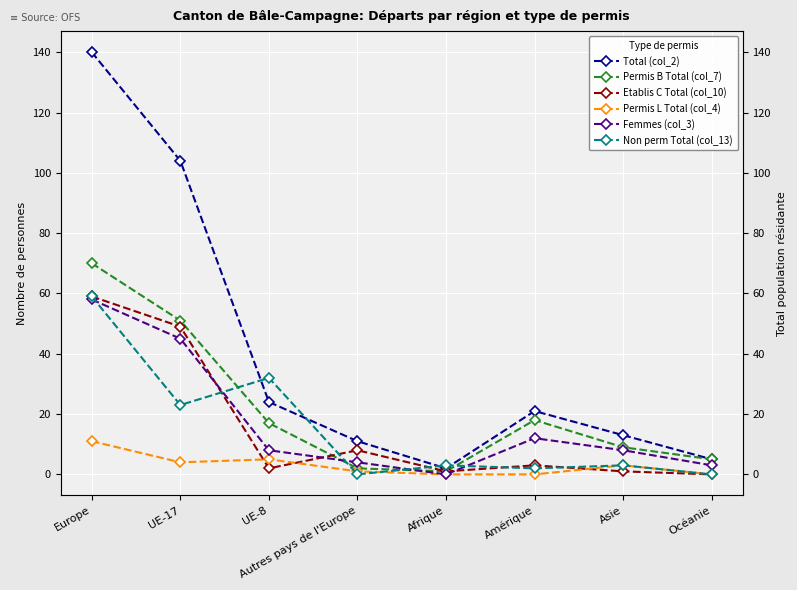

Count the number of data series in this chart.

6